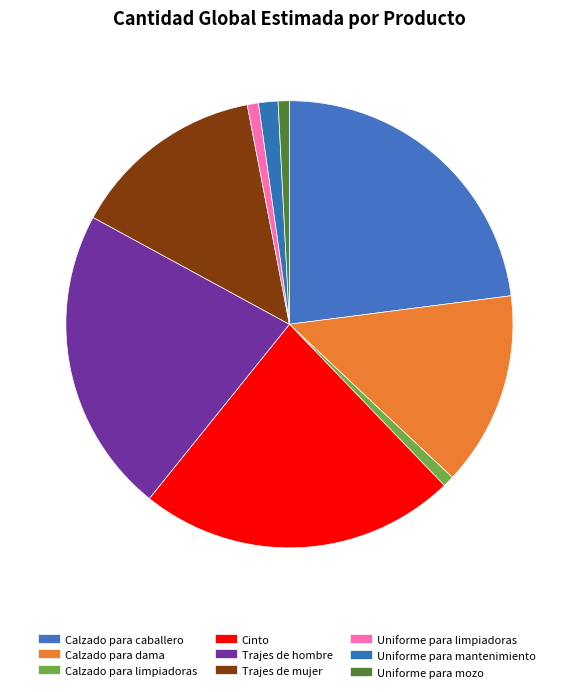

What is the largest slice in the pie chart?

Calzado para caballero